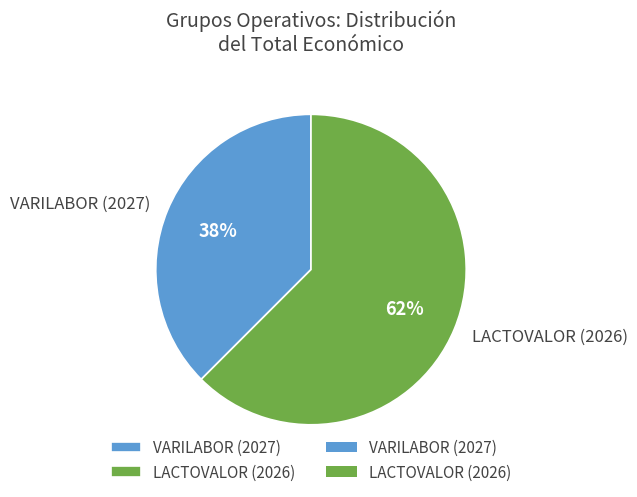

To the nearest percent, what is the combined percentage of LACTOVALOR (2026) and VARILABOR (2027)?

100%